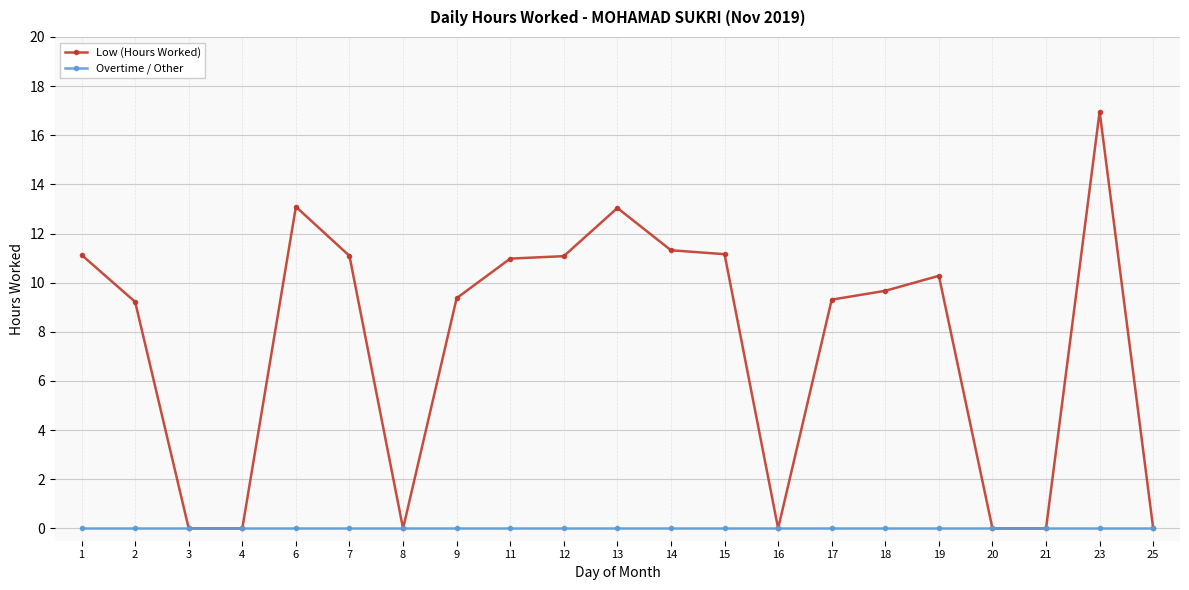

At which category is the sum across all series the highest?

23